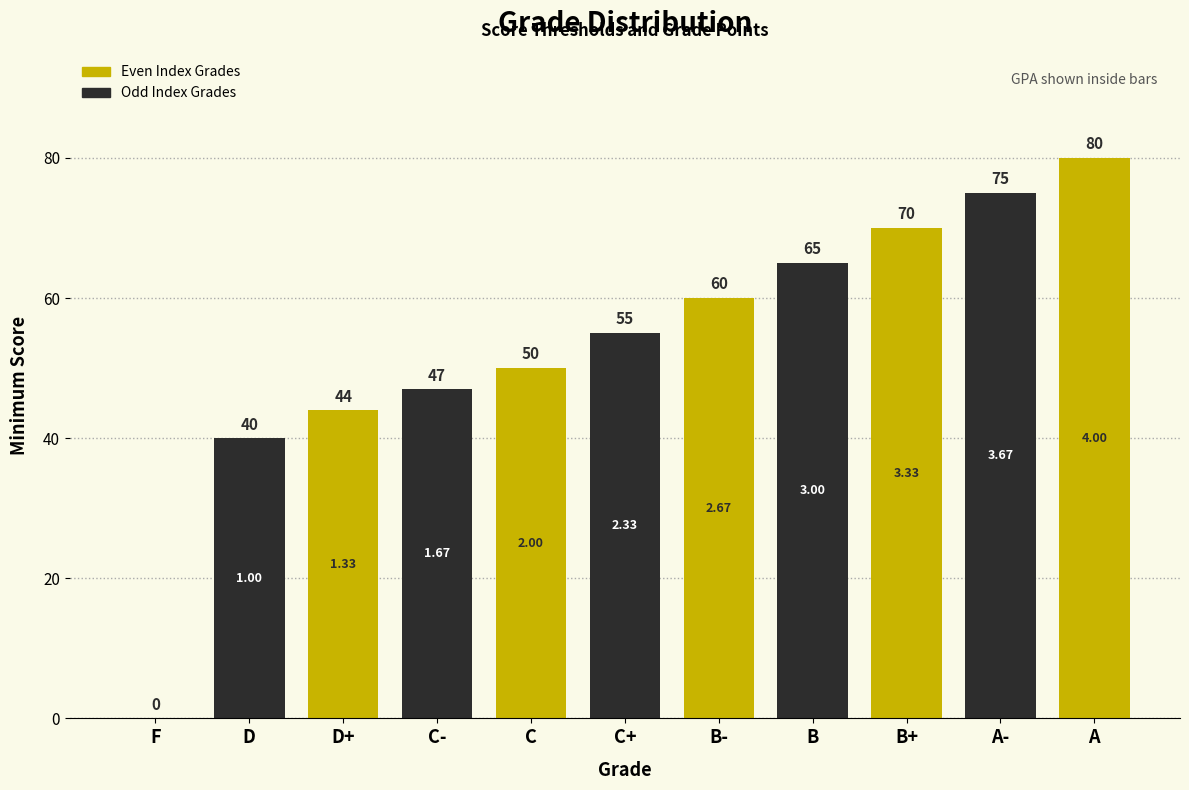

What is the sum of all values?

586